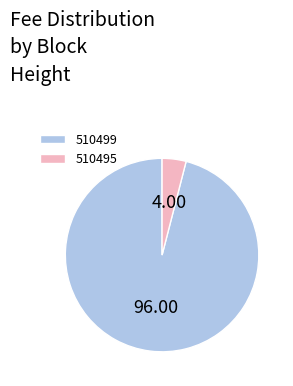

Combined, do 510495 and 510499 account for over 50%?

Yes